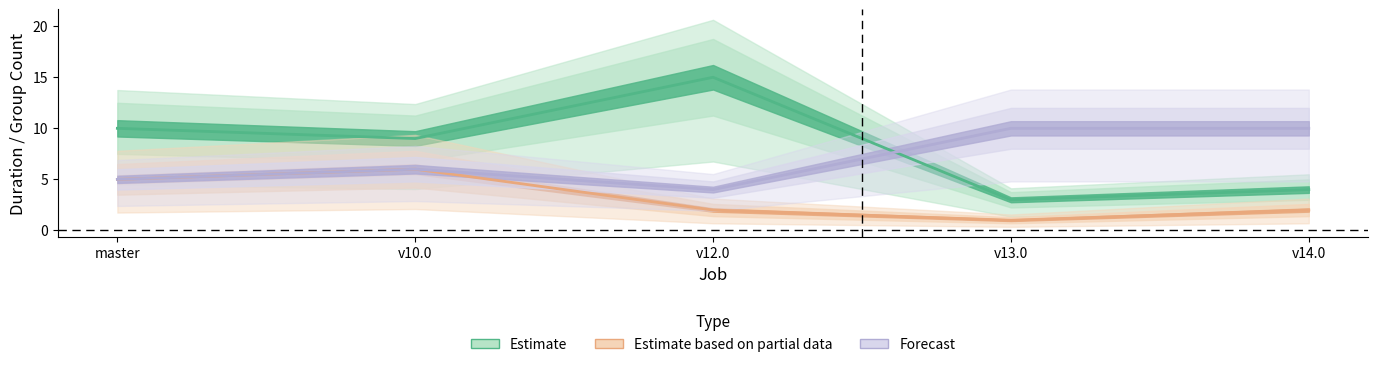

What position from the right is master?

5